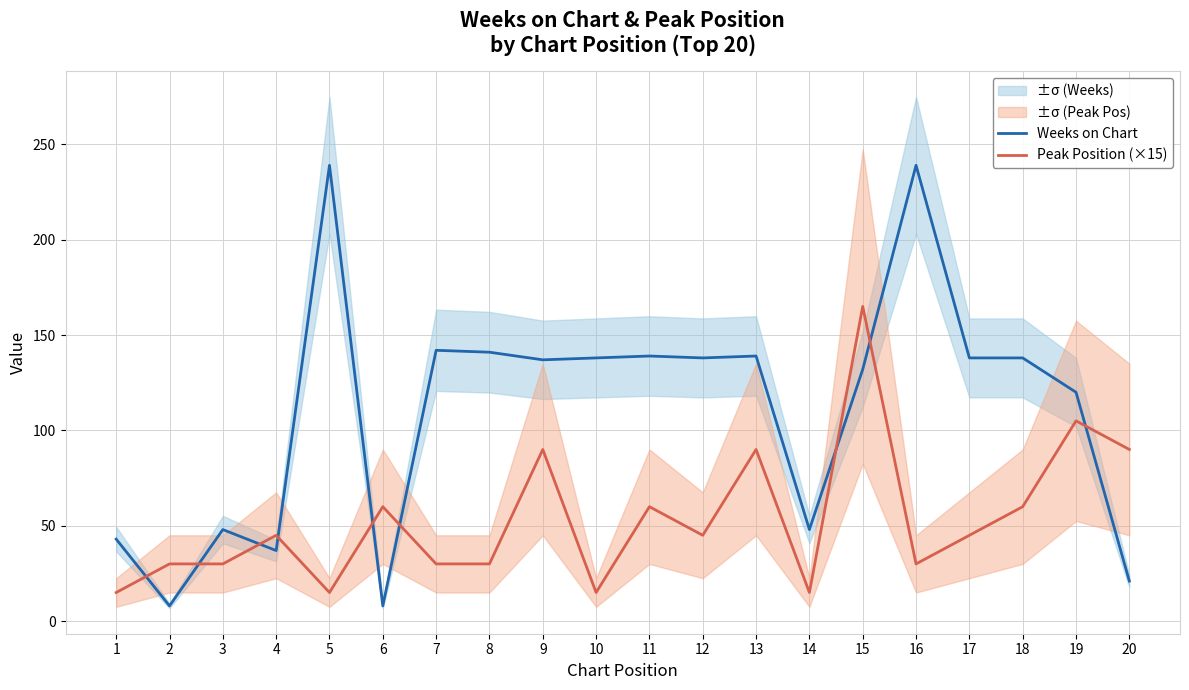

How many lines are shown in the chart?

2